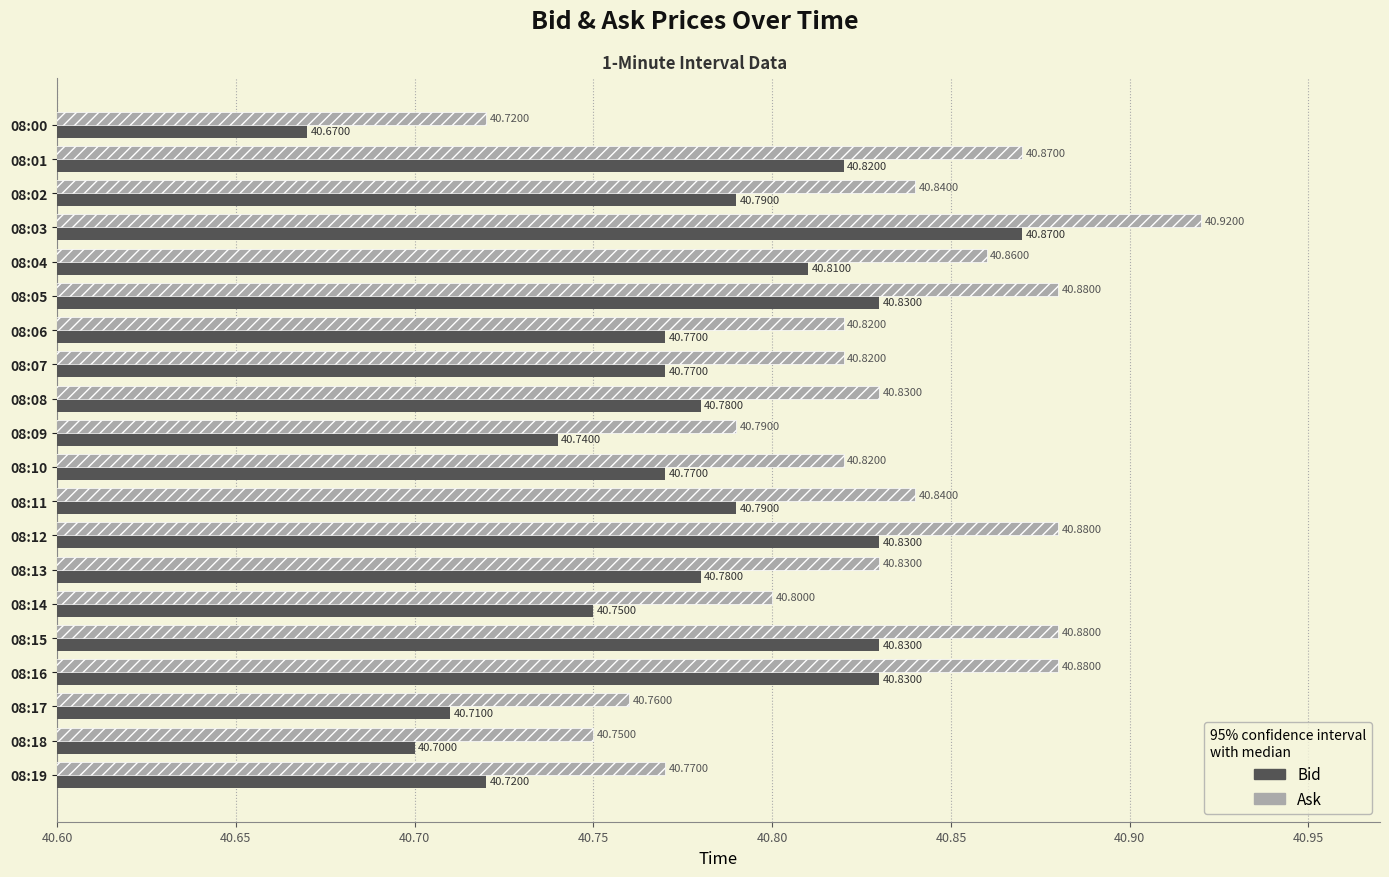

What is the difference between the second highest and second lowest values in the Bid series?

0.1